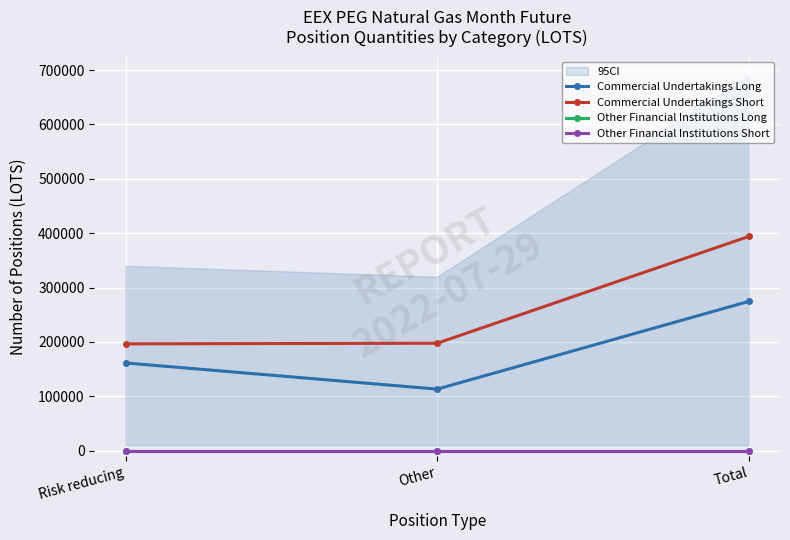

Reading right to left, transcribe all the data shown in this chart.

Commercial Undertakings Long: Total=274537	Other=113195	Risk reducing=161342
Commercial Undertakings Short: Total=394015	Other=197579	Risk reducing=196436
Other Financial Institutions Long: Total=0	Other=0	Risk reducing=0
Other Financial Institutions Short: Total=0	Other=0	Risk reducing=0